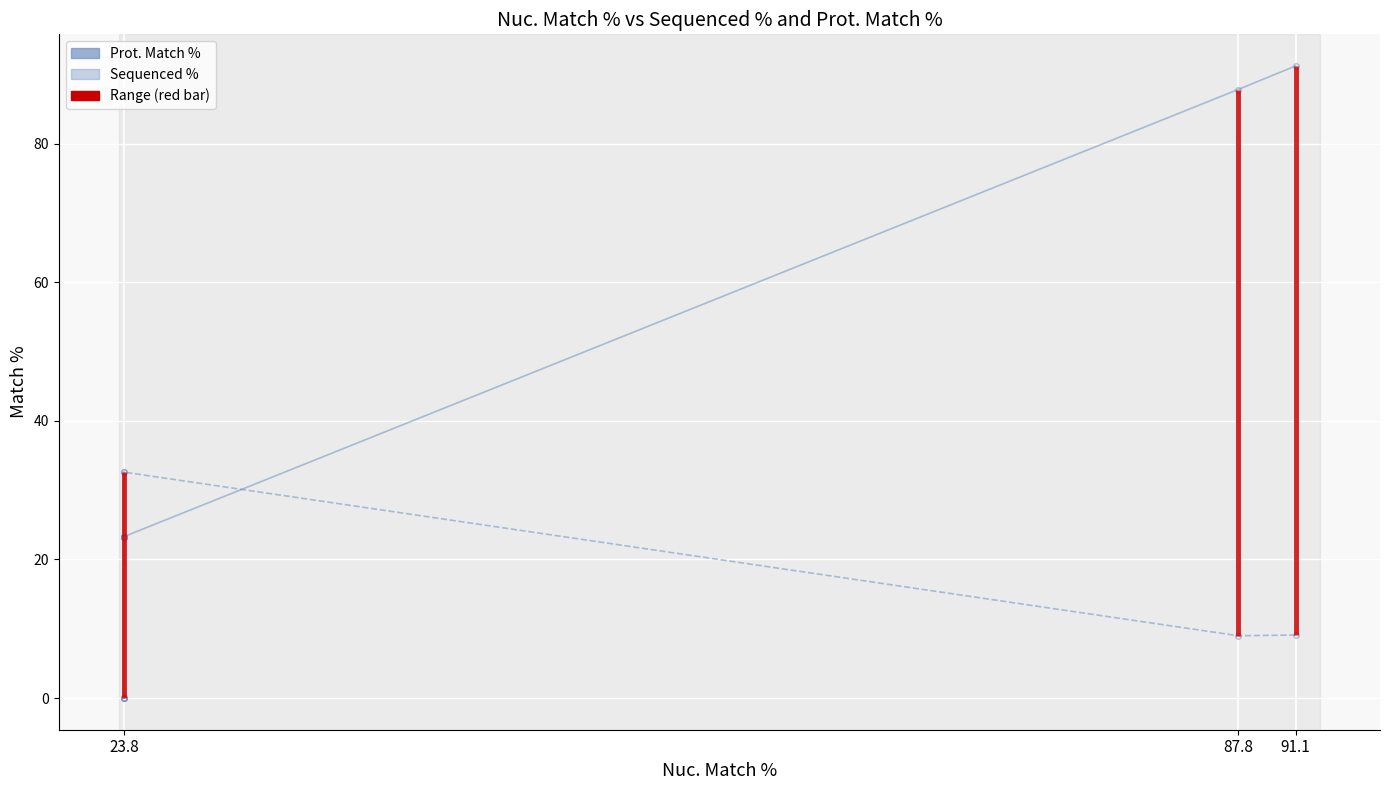

The value of Sequenced % at 23.8 is 15.1. True or false?

False